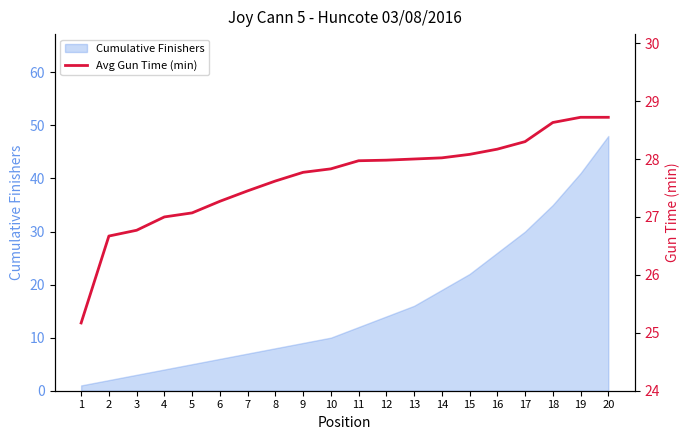

The value of Cumulative Finishers at 19 is 41. True or false?

True